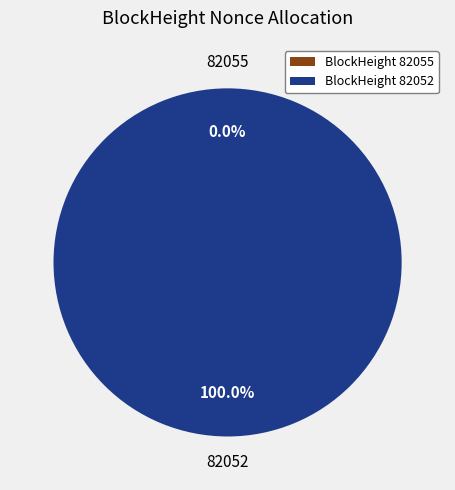

To the nearest percent, what is the average slice percentage?

50%